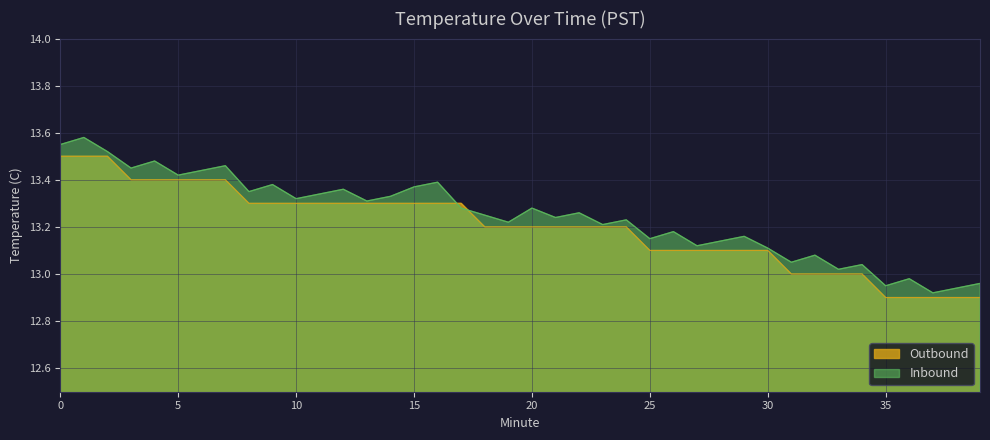

What is the sum of all Inbound values?

529.8